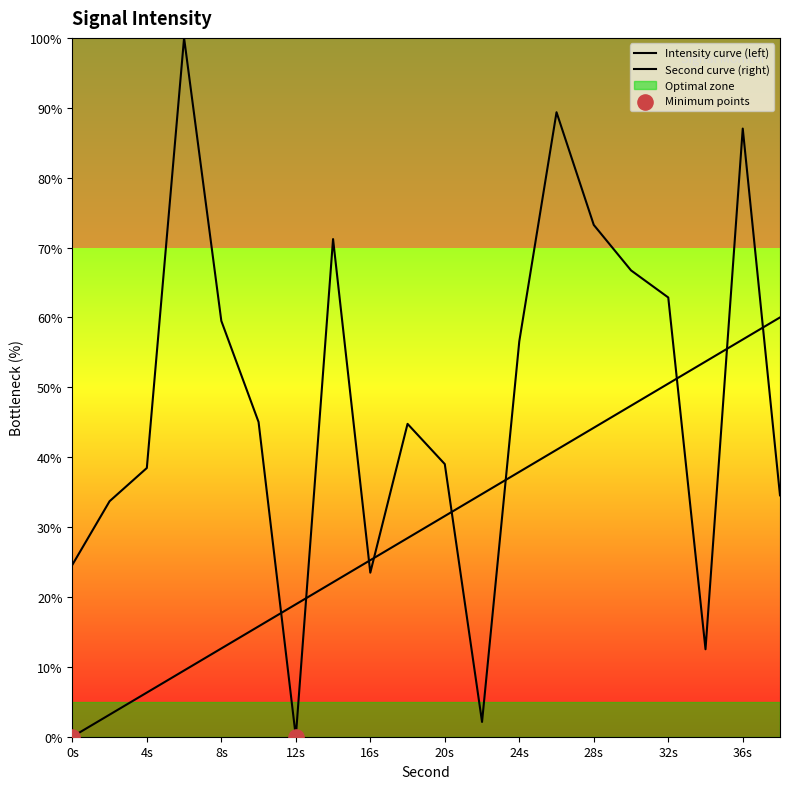

Which series has the largest total across all categories?

intensity(dBm)